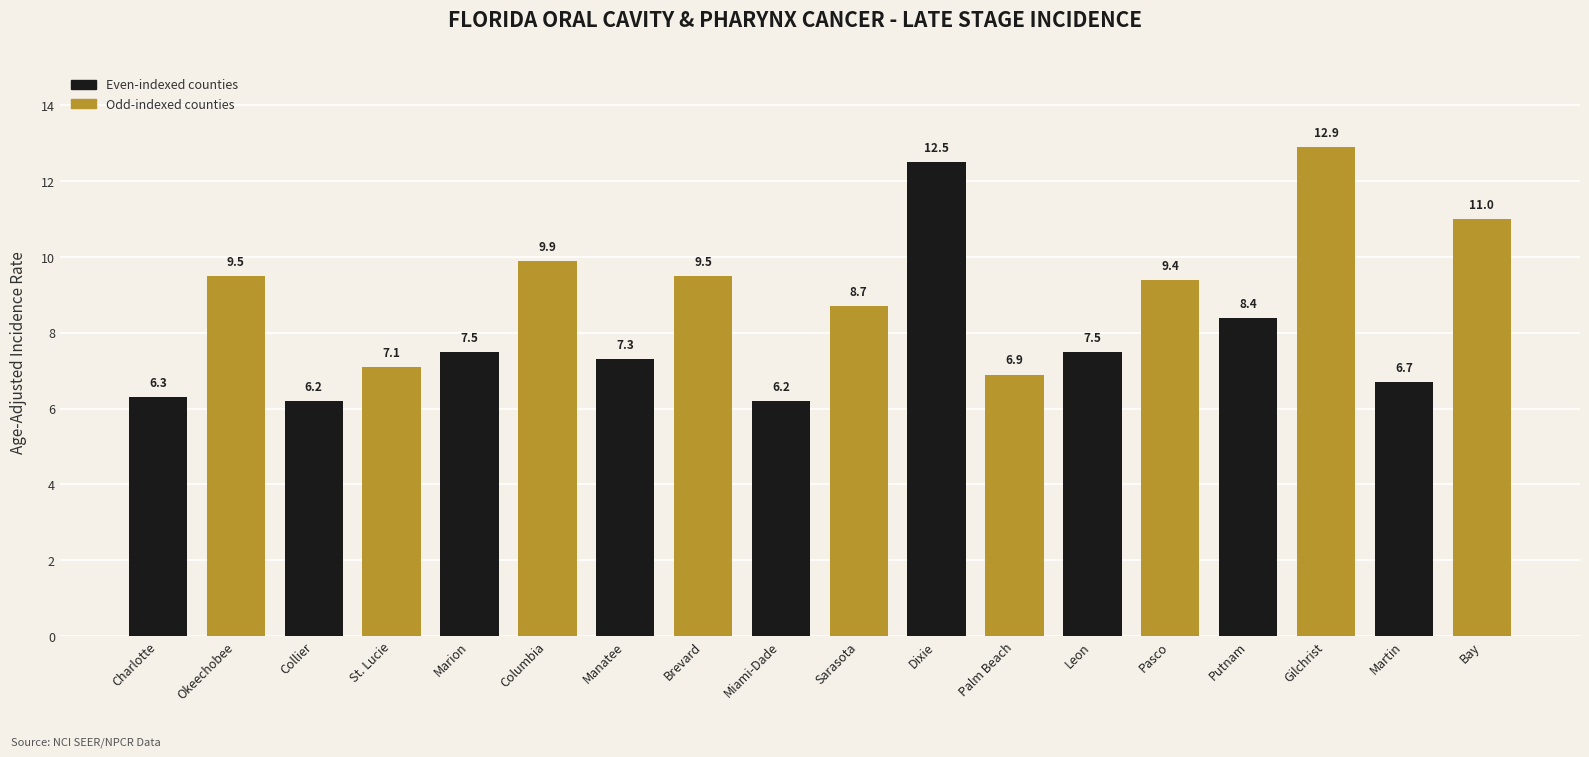

Does the chart contain stacked bars?

No